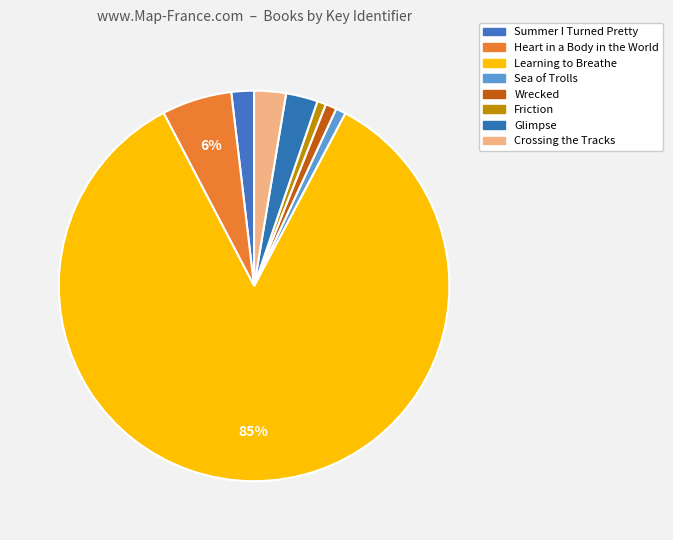

What percentage is the Crossing the Tracks slice, to the nearest percent?

3%